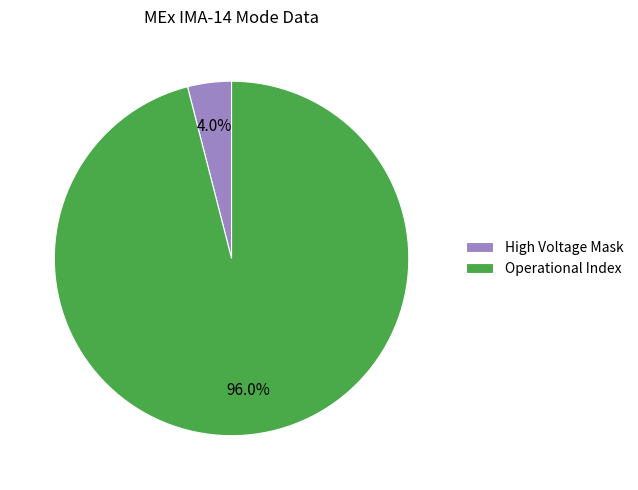

Which category has the smallest portion of the pie?

High Voltage Mask